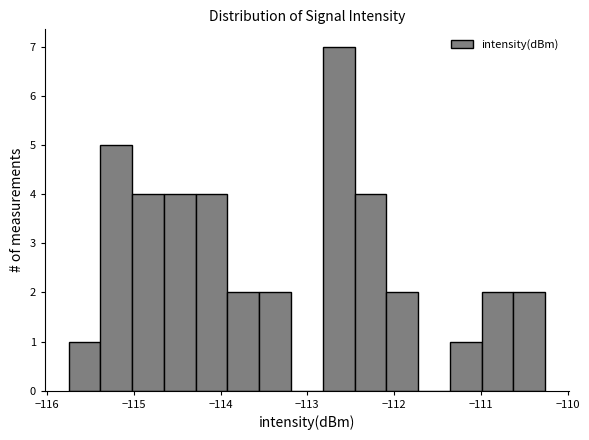

Read against the x-axis, roughly where is the centre of the tallest bar?

-112.6